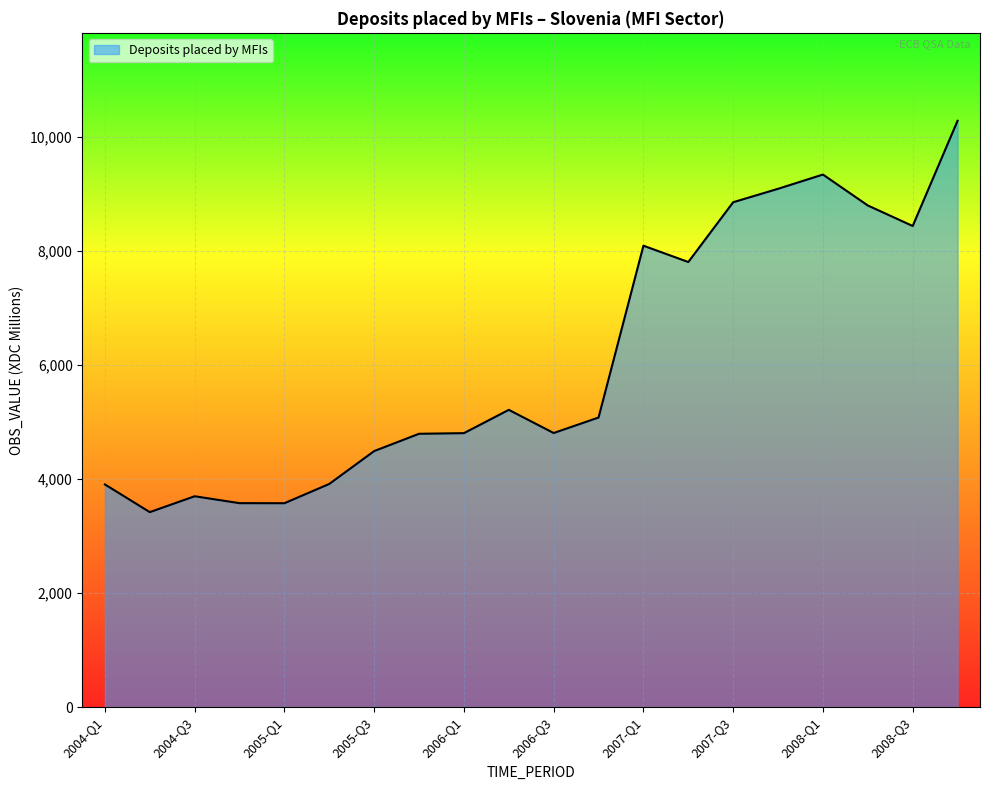

What is the greatest value displayed?

10280.1